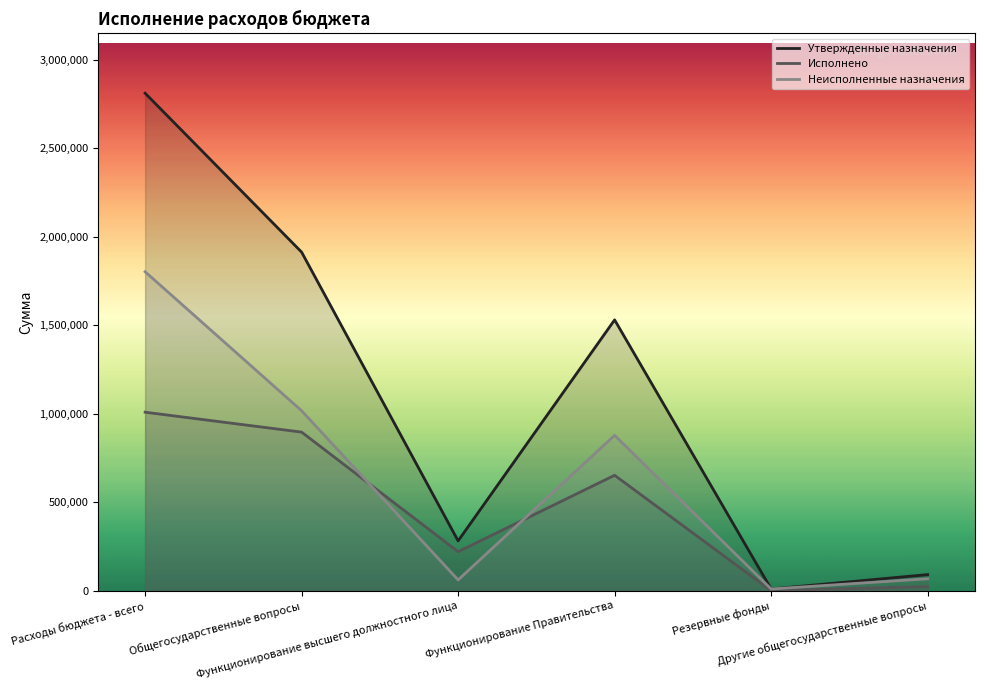

How many series are shown in this chart?

3